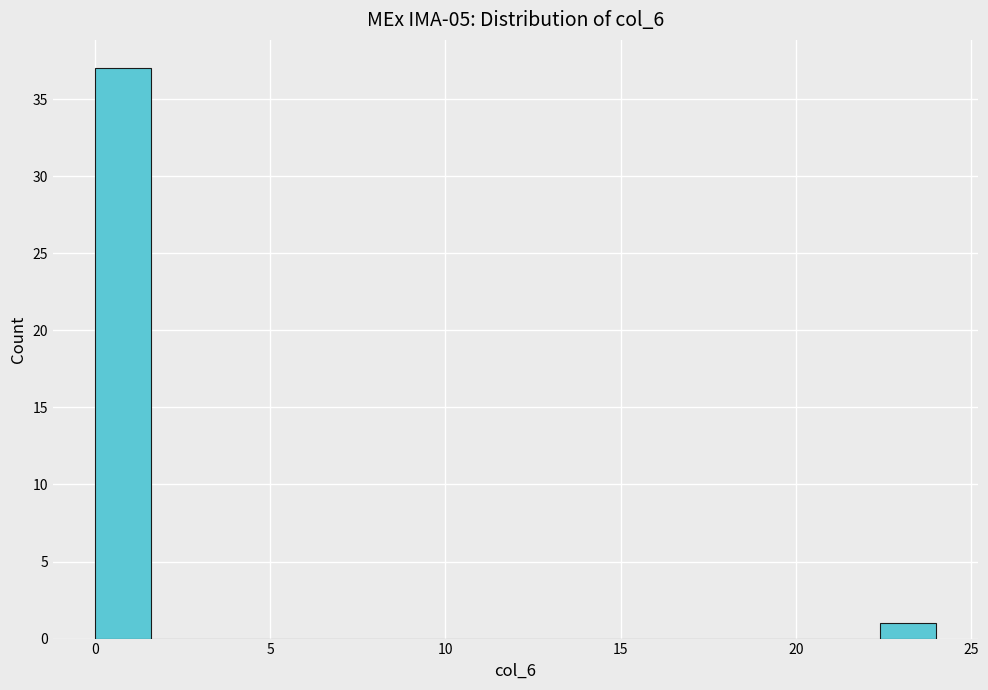

Read against the x-axis, roughly where is the centre of the tallest bar?

1.0